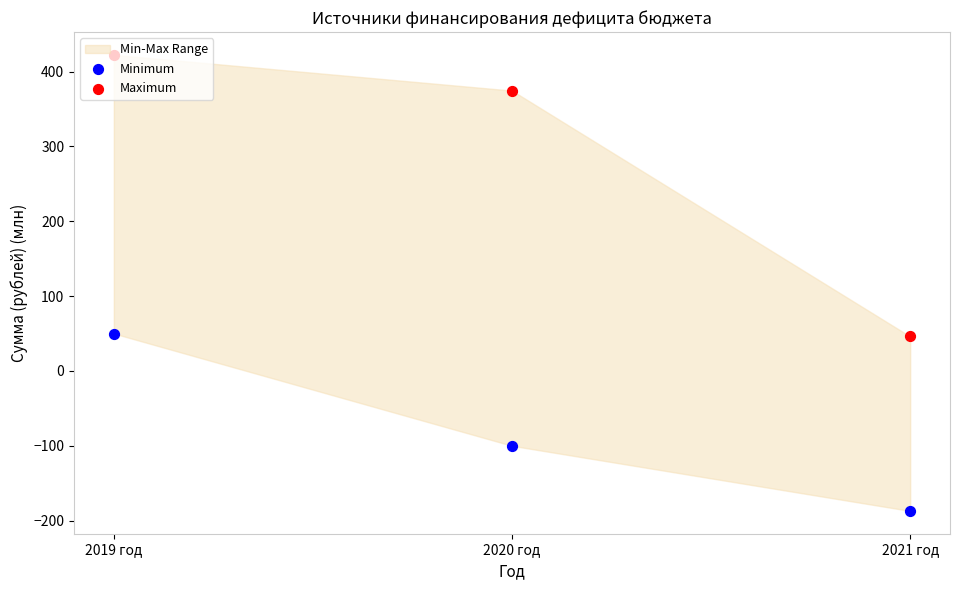

Which series contains the highest Y value?

Maximum